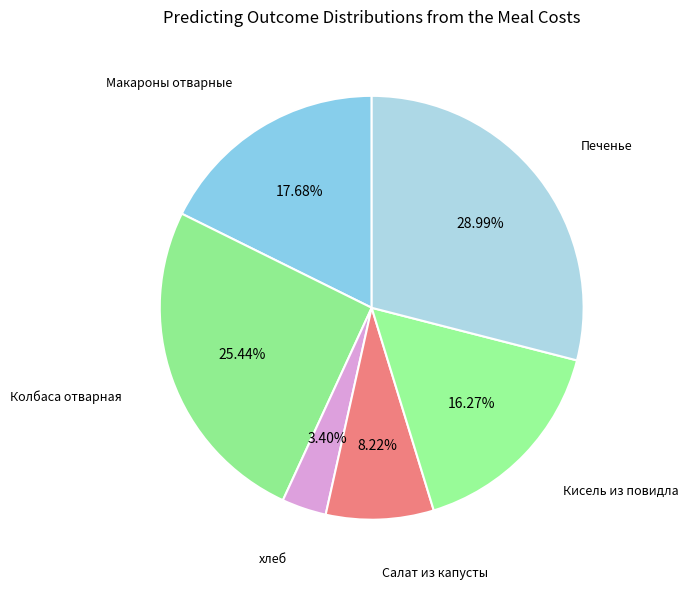

To the nearest percent, what is the average slice percentage?

17%